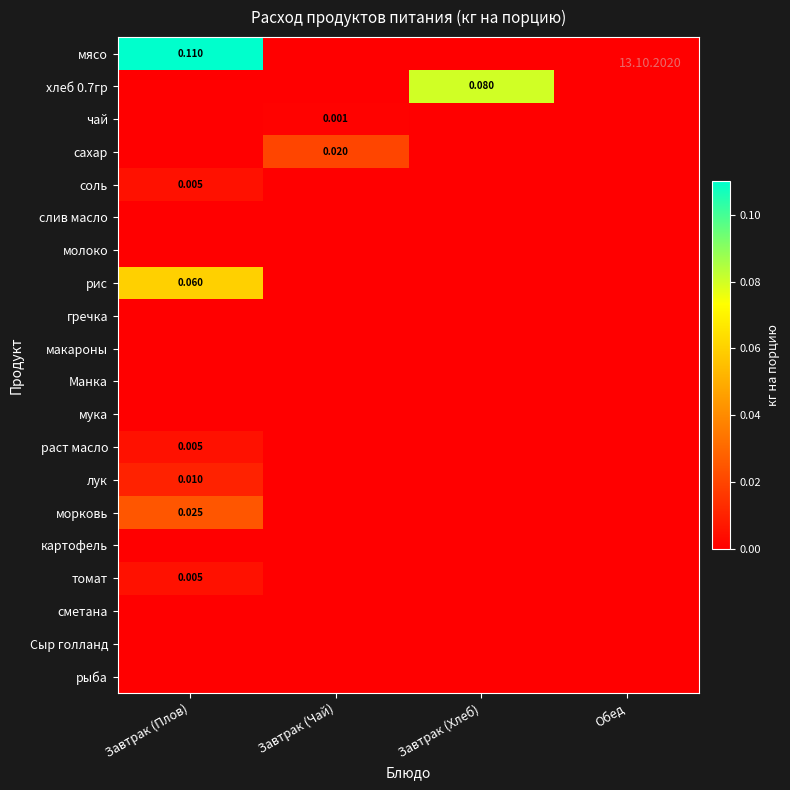

At how many categories does at least one series exceed 0?

3